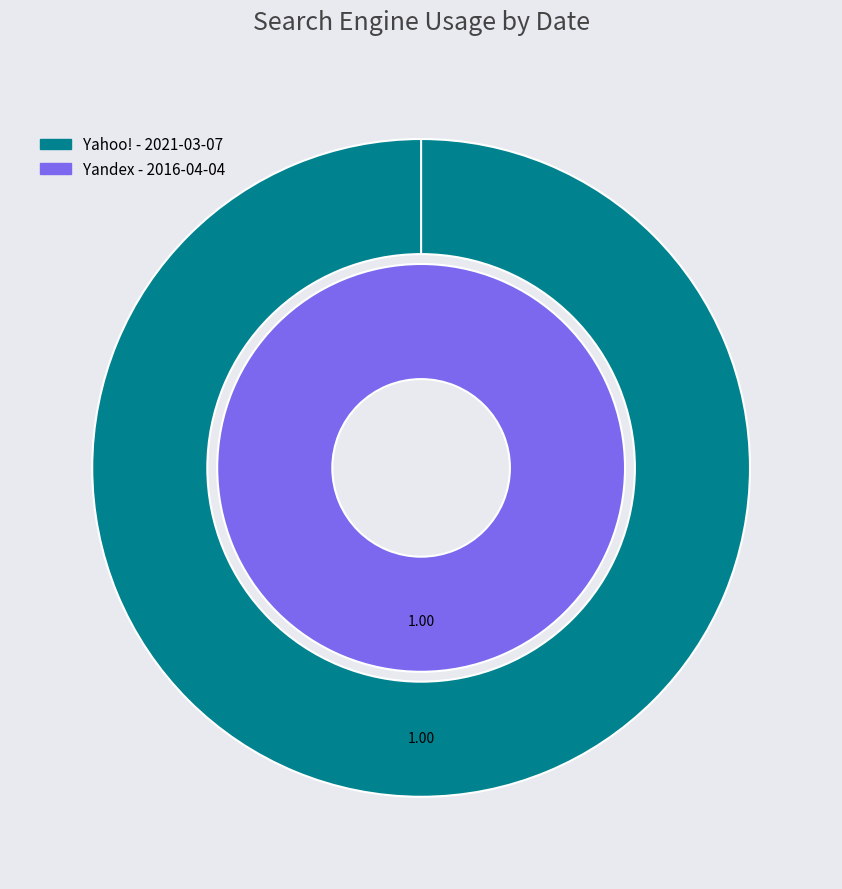

Is it true that 2016-04-04 is 100% of the pie?

True